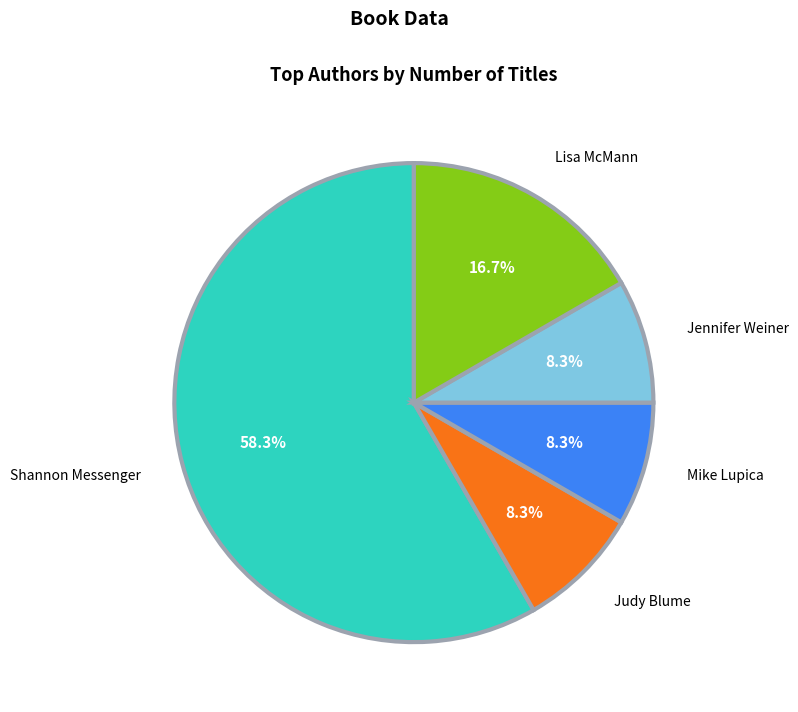

To the nearest percent, what is the average slice percentage?

20%